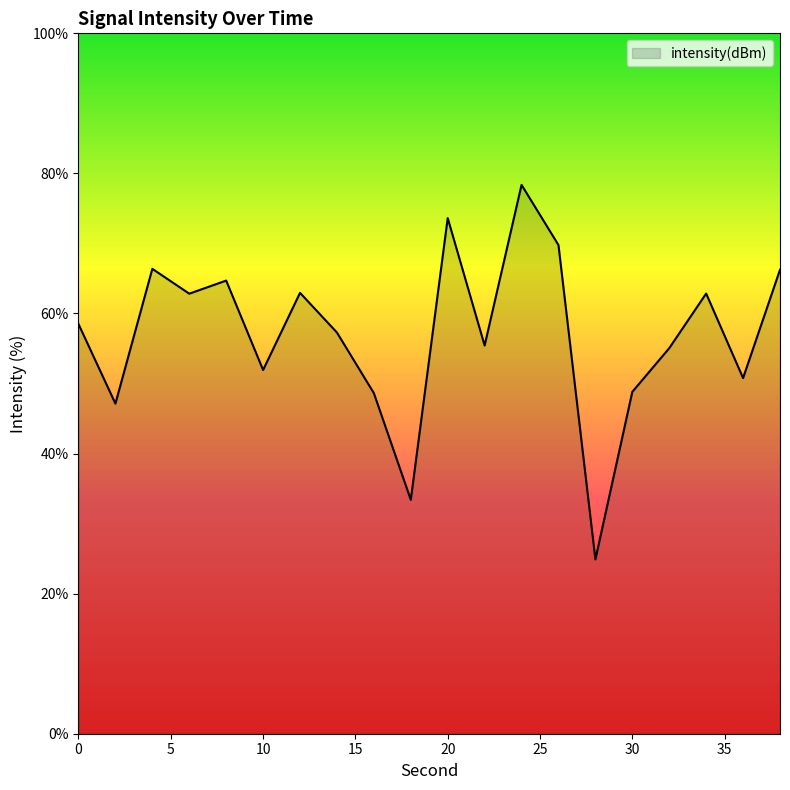

How many lines are shown in the chart?

1